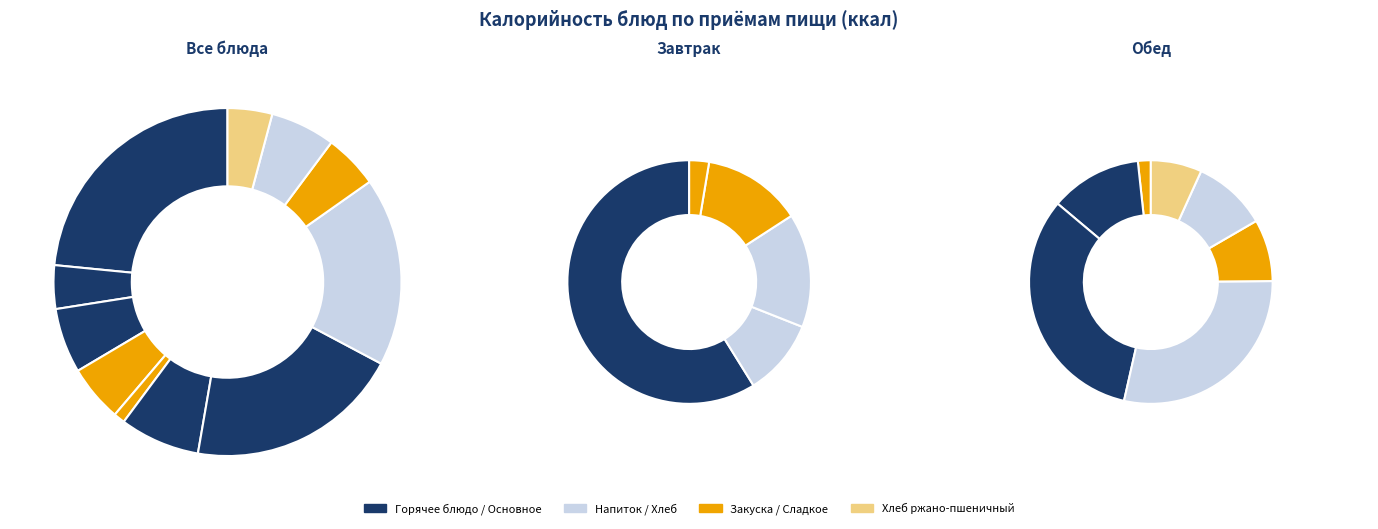

What percentage do Хлеб ржано-пшеничный and Голубцы ленивые с кашей гречневой together represent?

27.6%